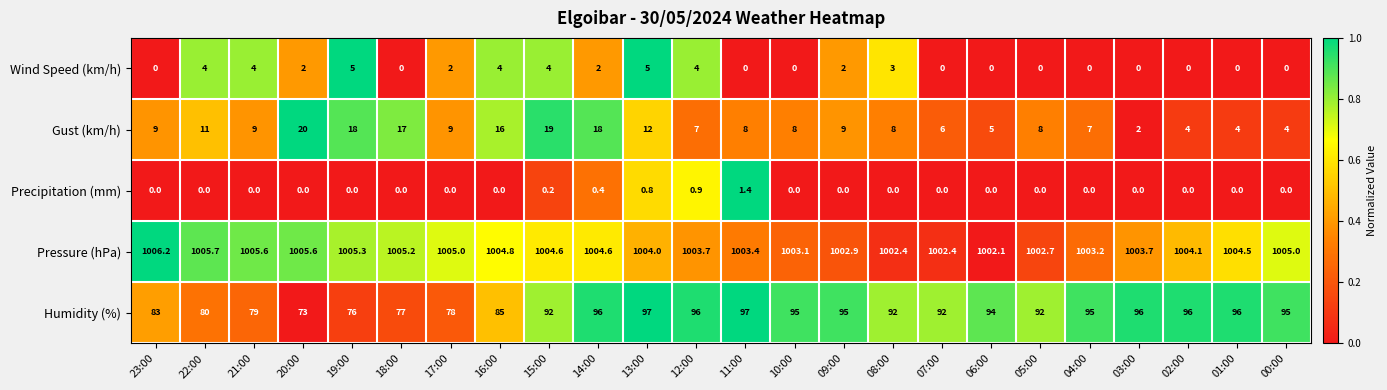

At which label does Wind Speed (km/h) first exceed 2?

22:00